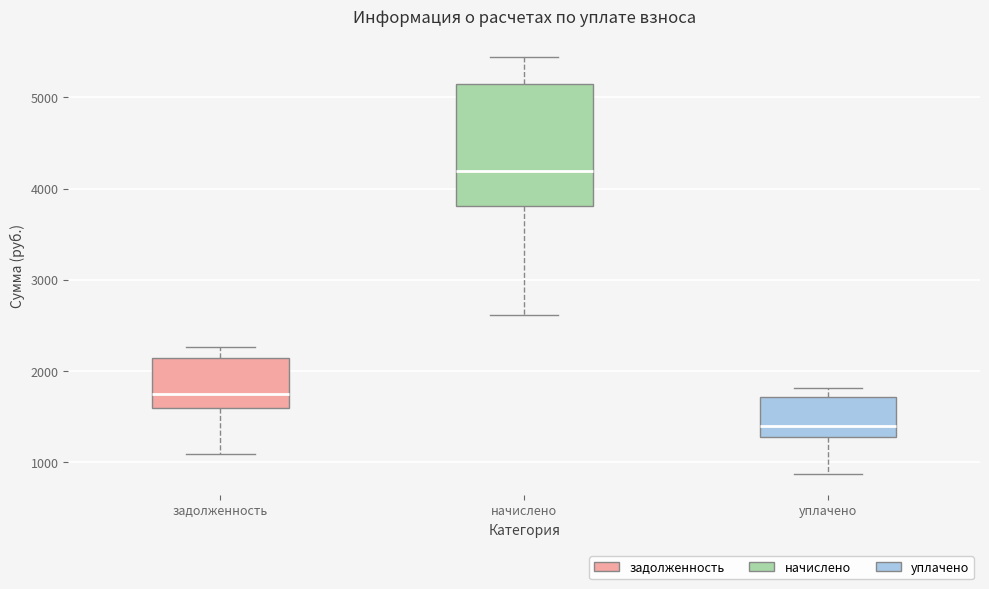

Reading left to right, read every box against the y-axis: the position of its median line, the range the box covers, and the ends of its whiskers. The values are not printed on the chart, so give them approximately, as read against the axis.

задолженность: median 1700, box 1600 to 2100, whiskers 1100 to 2300
начислено: median 4200, box 3800 to 5100, whiskers 2600 to 5400
уплачено: median 1400, box 1300 to 1700, whiskers 900 to 1800